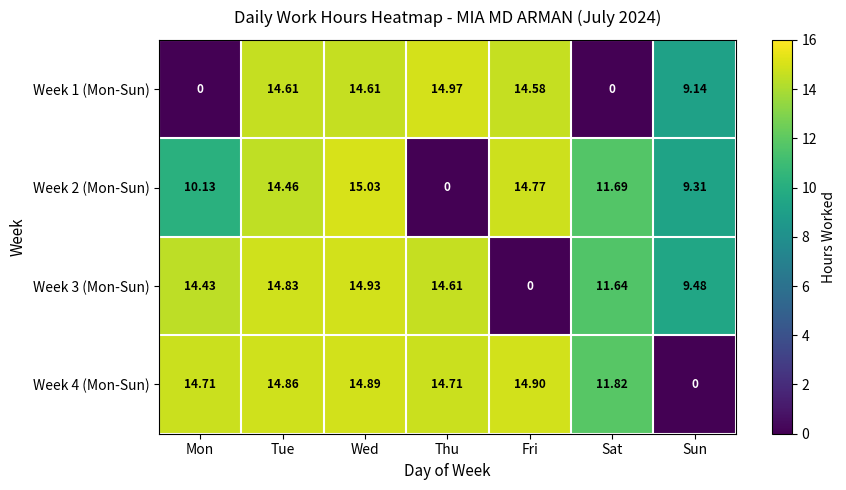

Which series has the largest range (max minus min)?

Week 2 (Mon-Sun)